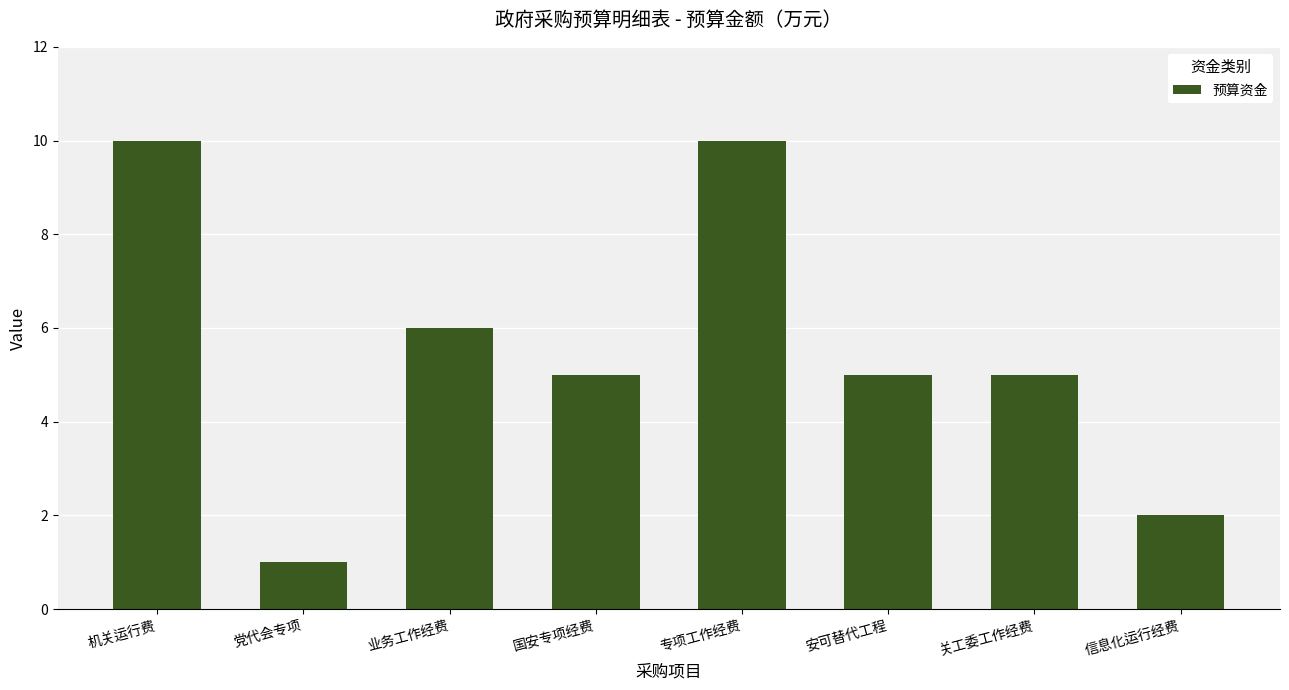

What is the average value?

6